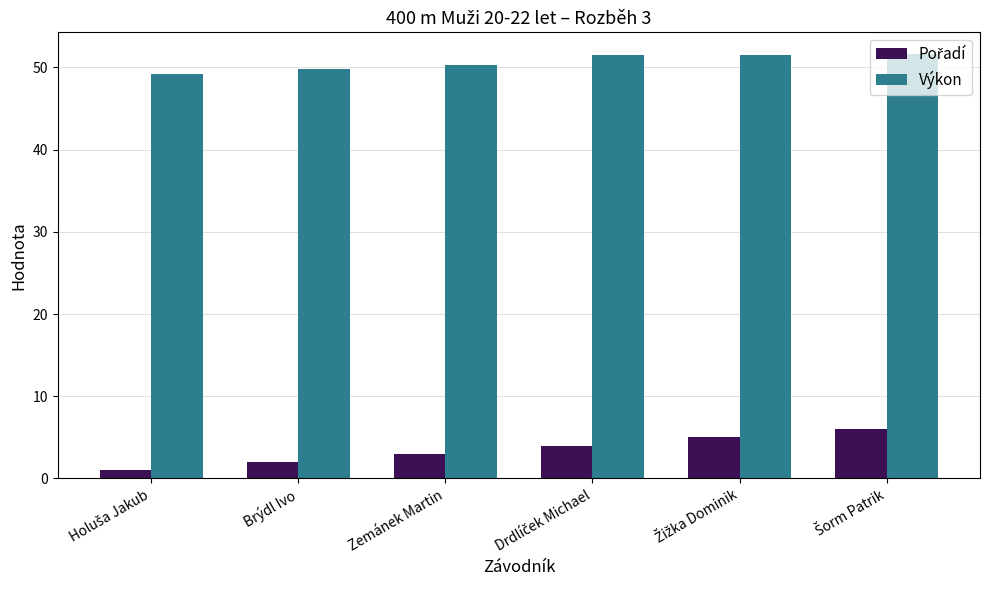

How many values in the Výkon series exceed 51?

3